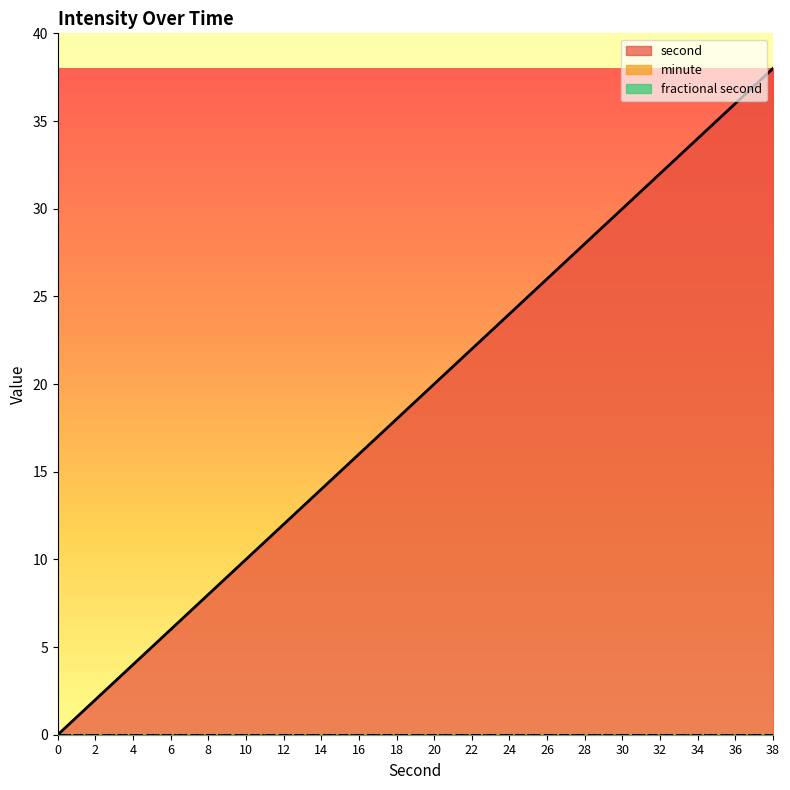

How many values in the second series are below 20?

10